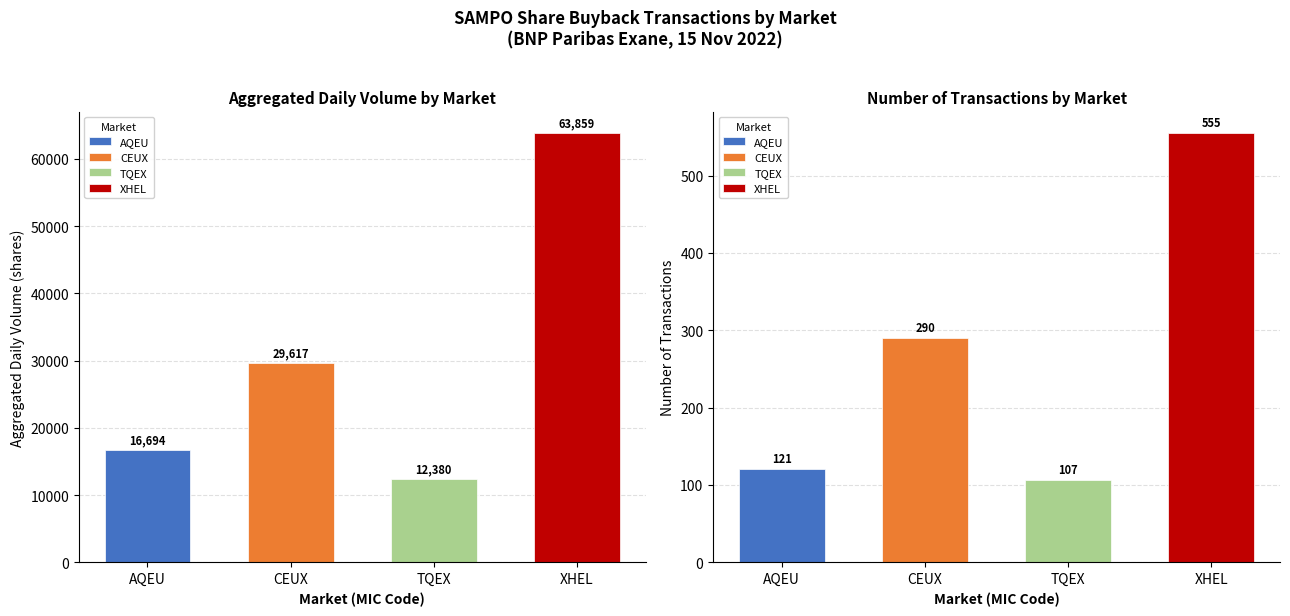

What is the sum of all Number of Transactions values?

1073